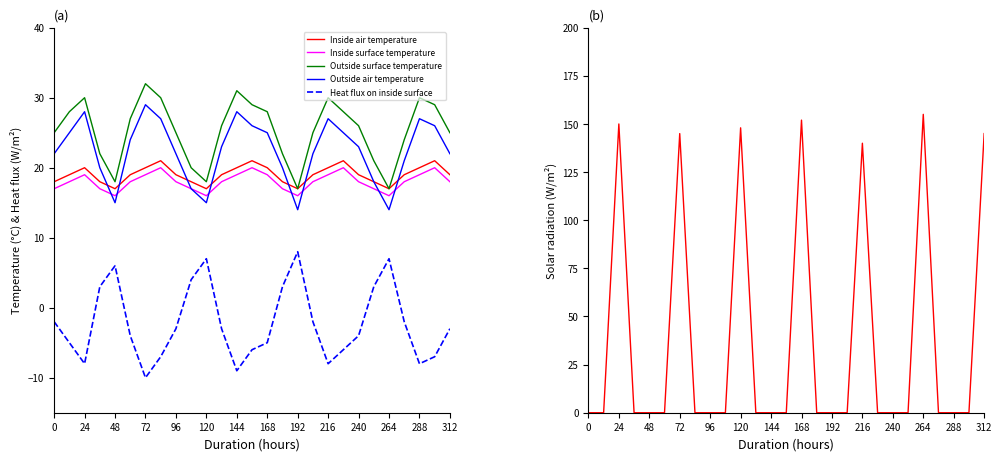

Which series ends up on top after the final intersection of Outside surface temperature and Solar radiation?

Solar radiation